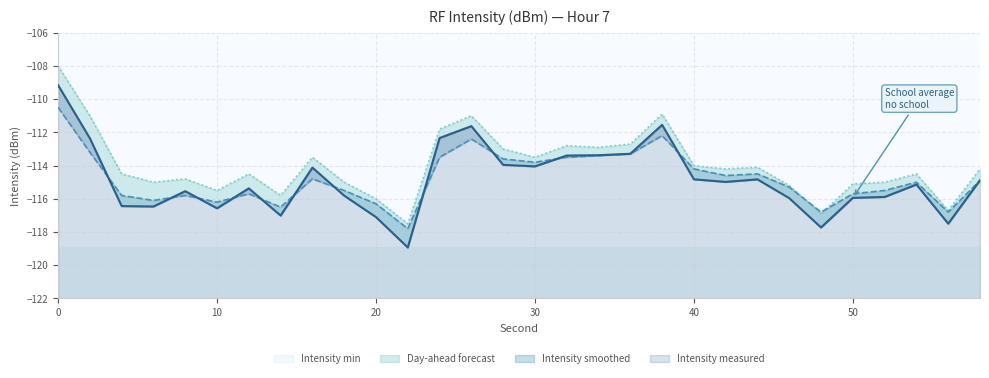

What is the sum of all Intensity measured values?

-3446.1